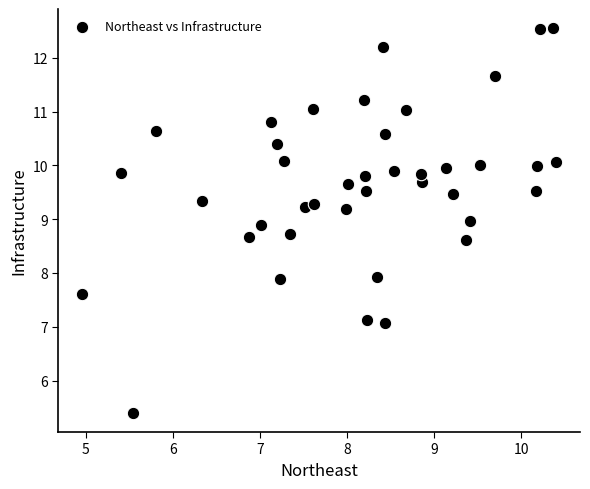

What is the range of X values (max minus min)?

5.4